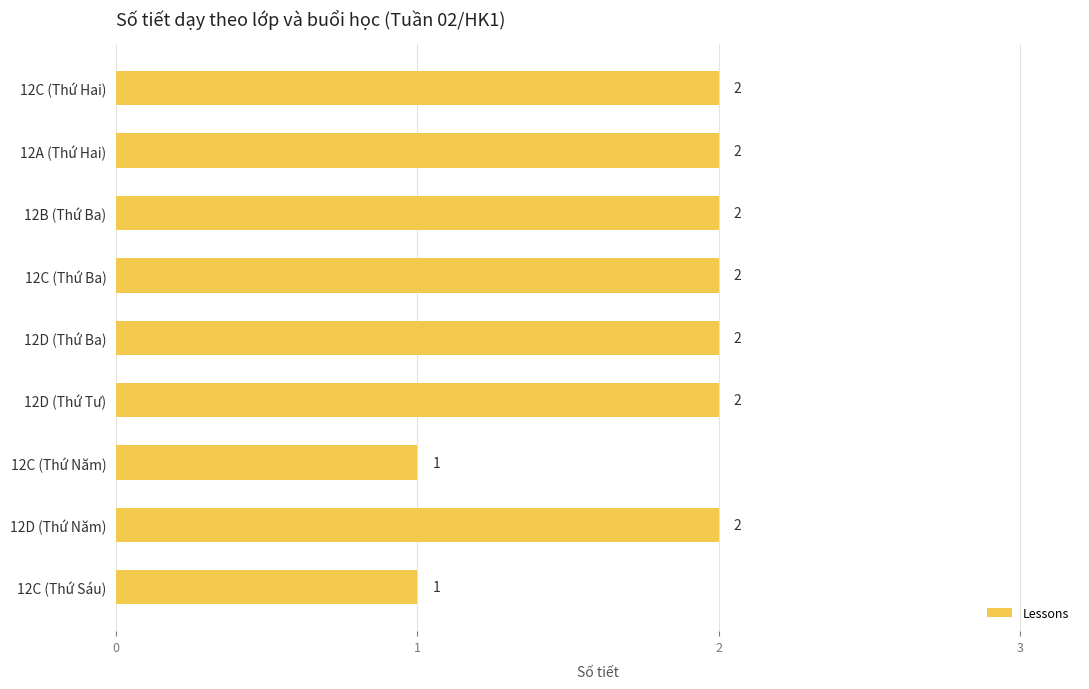

How many values are between 2 and 3?

7